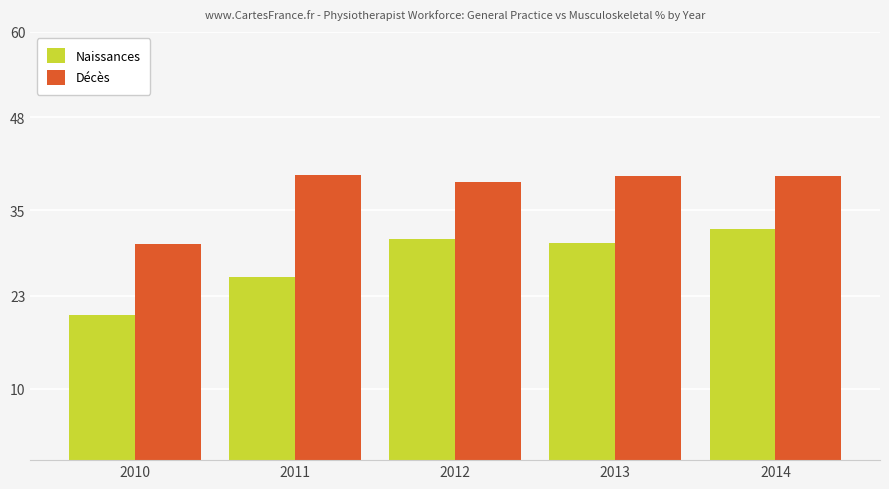

Rank the categories by Naissances value from highest to lowest.

2014, 2012, 2013, 2011, 2010